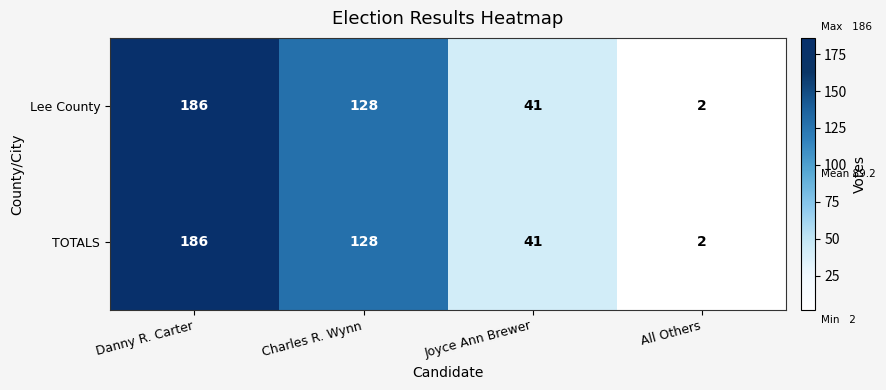

What is the minimum value shown in the chart?

2